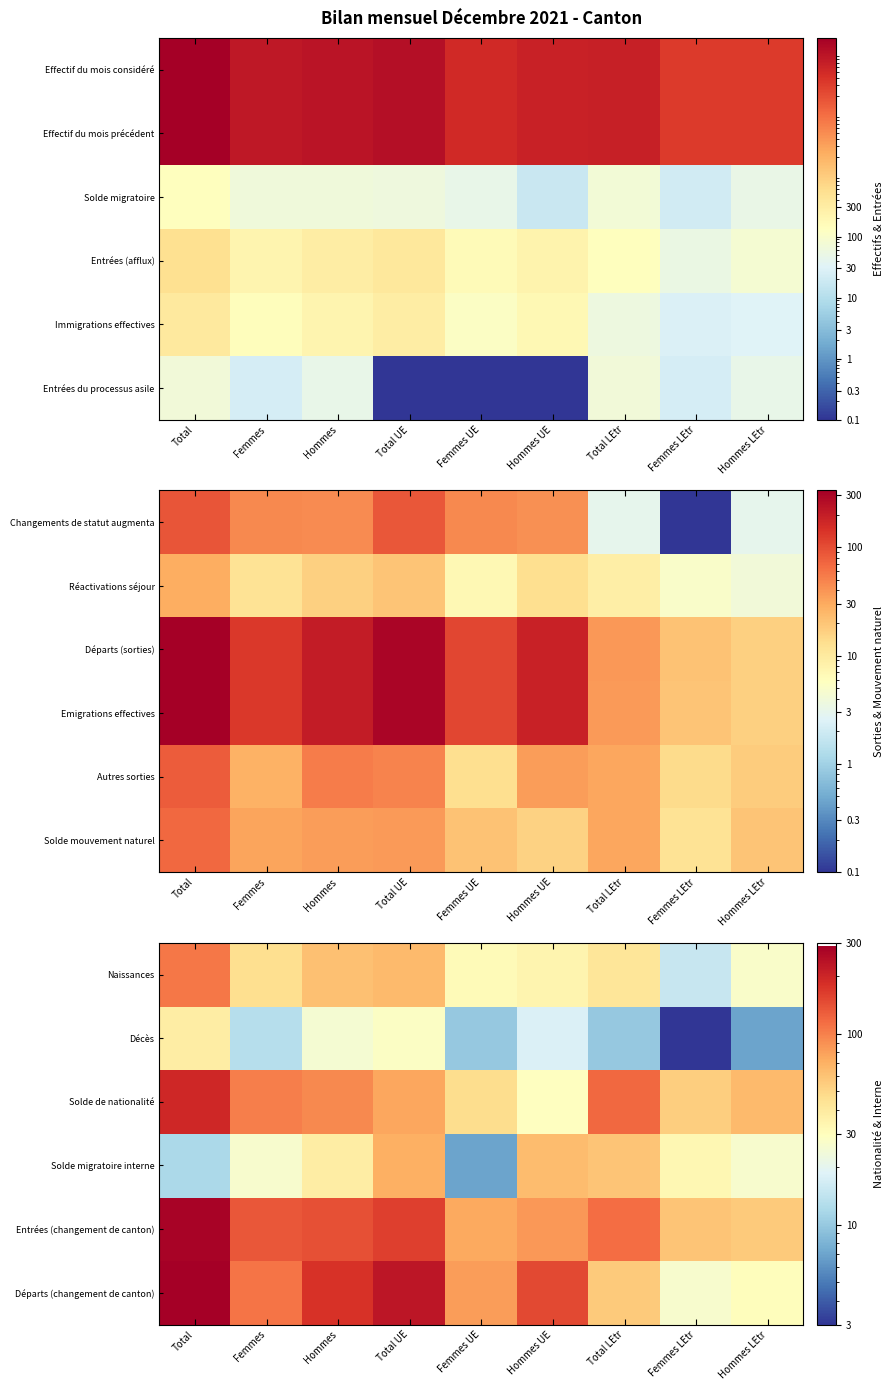

Read the Départs (changement de canton) value at Femmes LEtr.

26